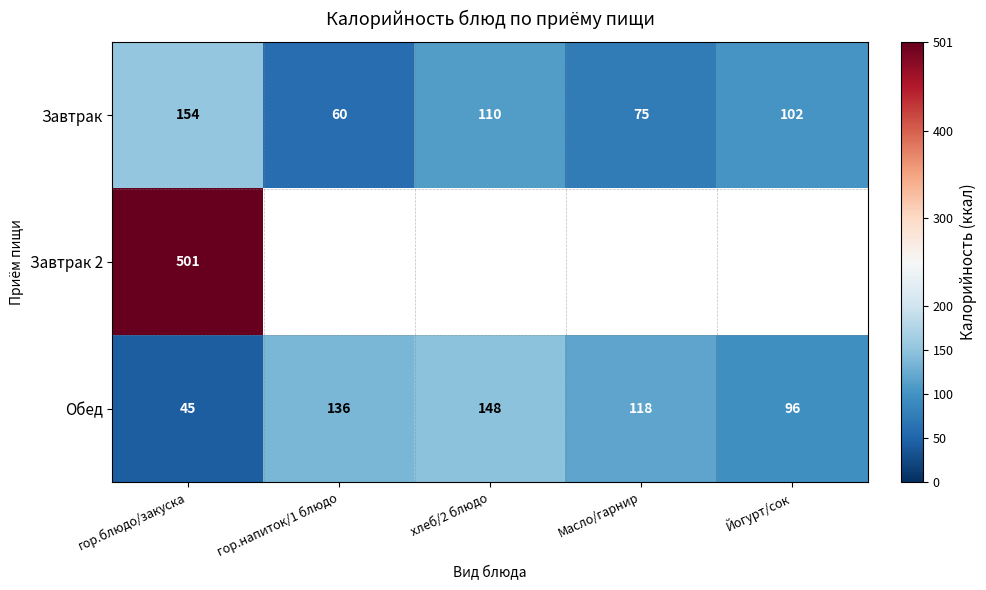

Rank the categories by Завтрак value from highest to lowest.

гор.блюдо/закуска, хлеб/2 блюдо, Йогурт/сок, Масло/гарнир, гор.напиток/1 блюдо